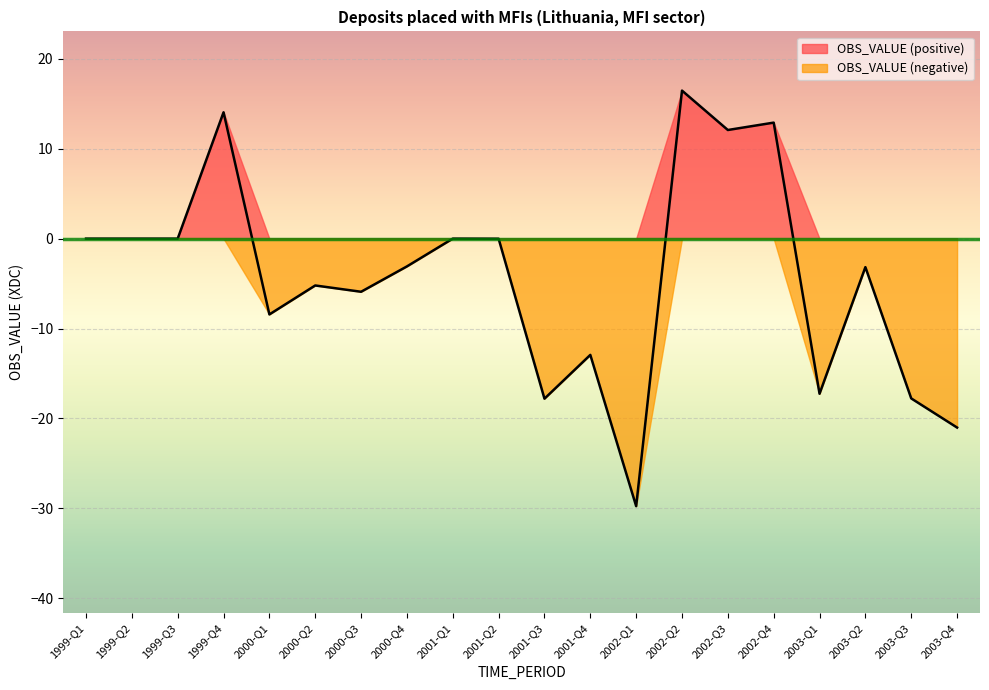

List the labels in order of value, smallest first.

2002-Q1, 2003-Q4, 2001-Q3, 2003-Q3, 2003-Q1, 2001-Q4, 2000-Q1, 2000-Q3, 2000-Q2, 2003-Q2, 2000-Q4, 2001-Q2, 1999-Q2, 2001-Q1, 1999-Q1, 1999-Q3, 2002-Q3, 2002-Q4, 1999-Q4, 2002-Q2